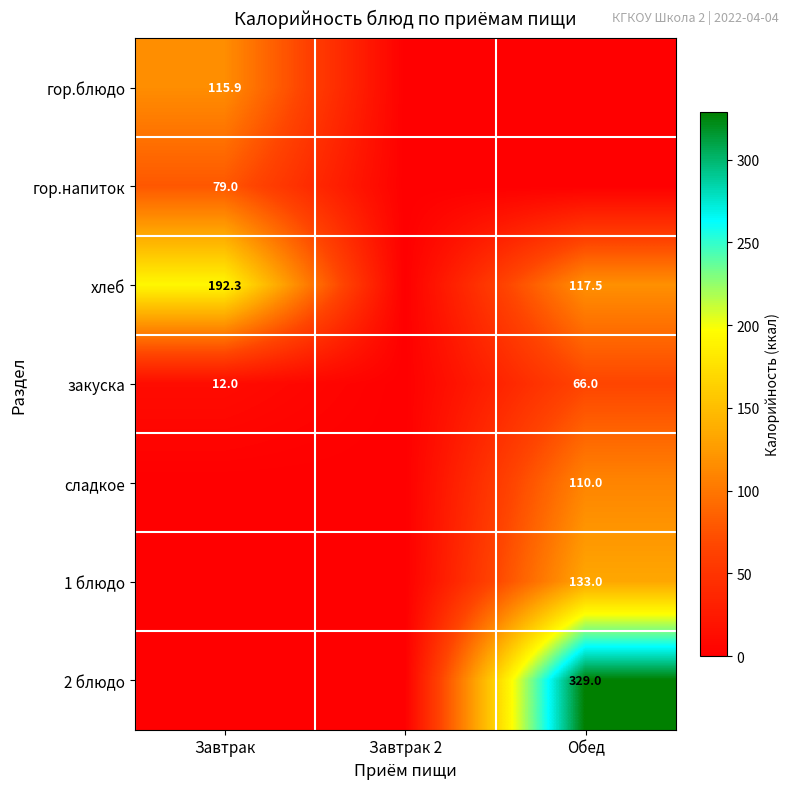

Is the value of 2 блюдо at Обед greater than the value of 1 блюдо at Обед?

Yes